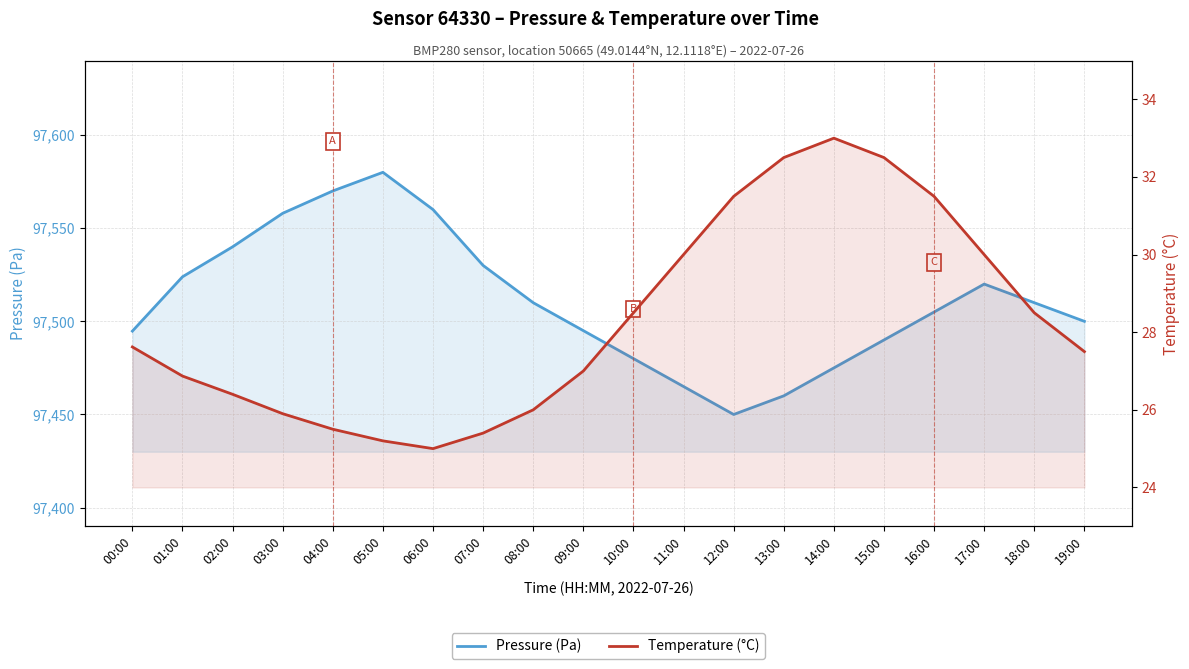

True or false: Pressure (Pa) and Temperature (°C) intersect in this chart.

False